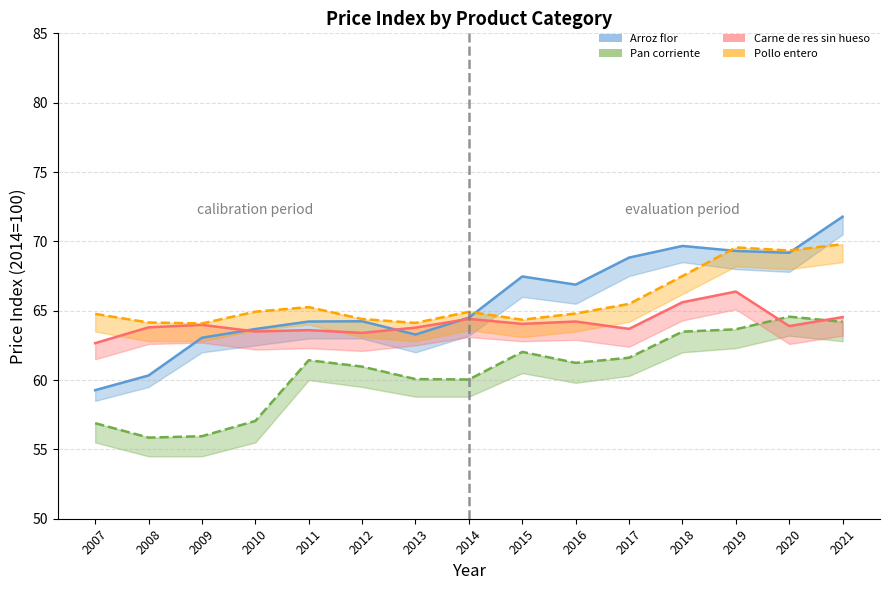

How many interior local peaks does the Carne de res sin hueso series have?

5